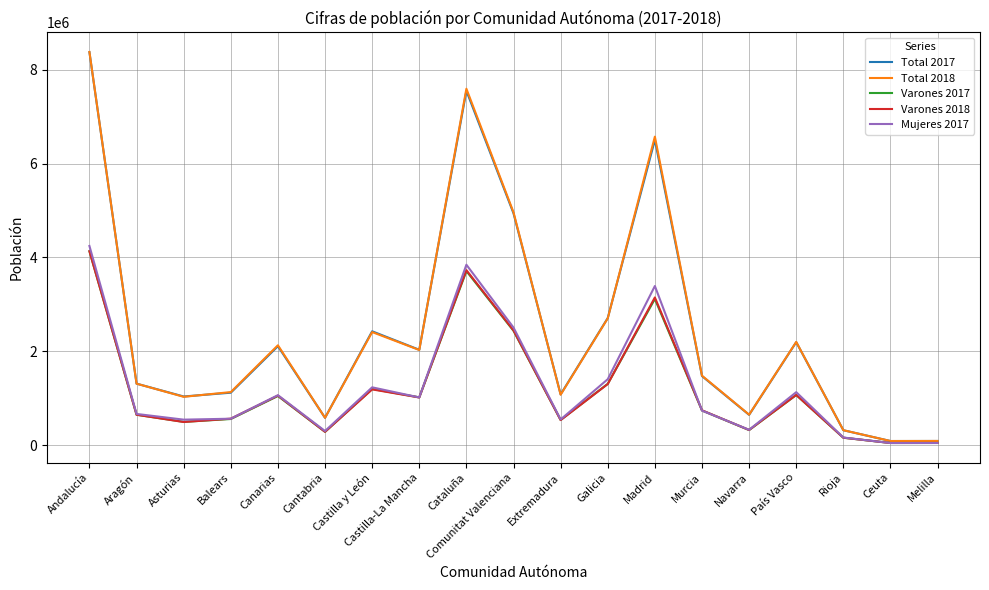

At which label is Varones 2018 closest to 2088537?

Comunitat Valenciana